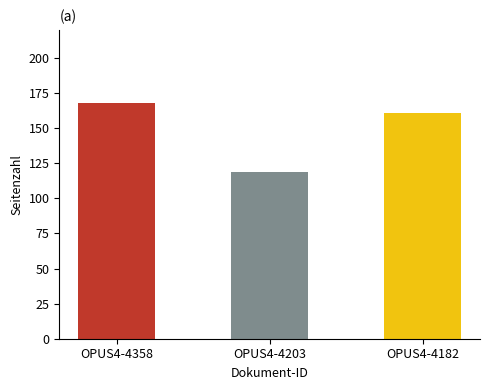

Reading right to left, extract all data points from this chart.

161	119	168